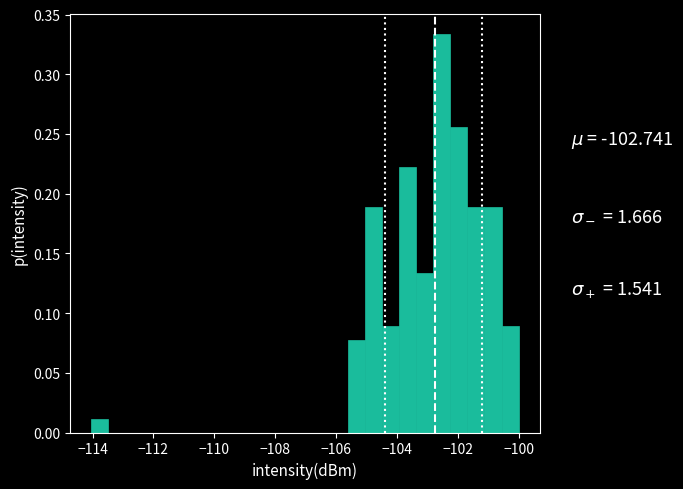

Around what value on the x-axis is the tallest bar? Give the approximate position of its centre, as read against the axis.

-102.6